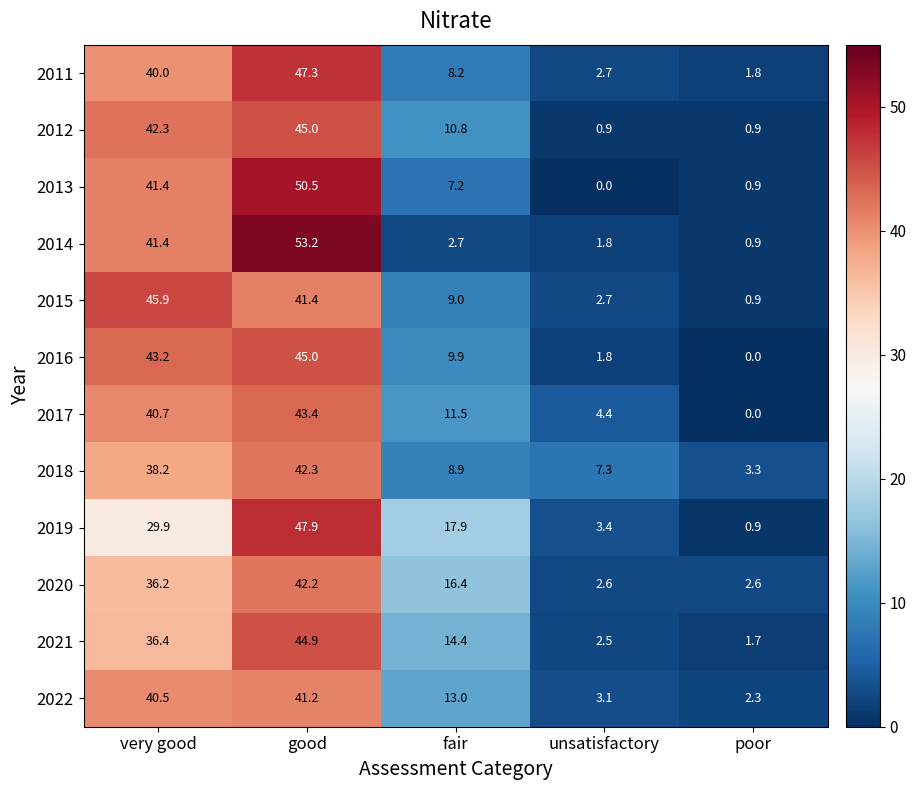

What is the difference between the second highest and second lowest values in the 2013 series?

40.5